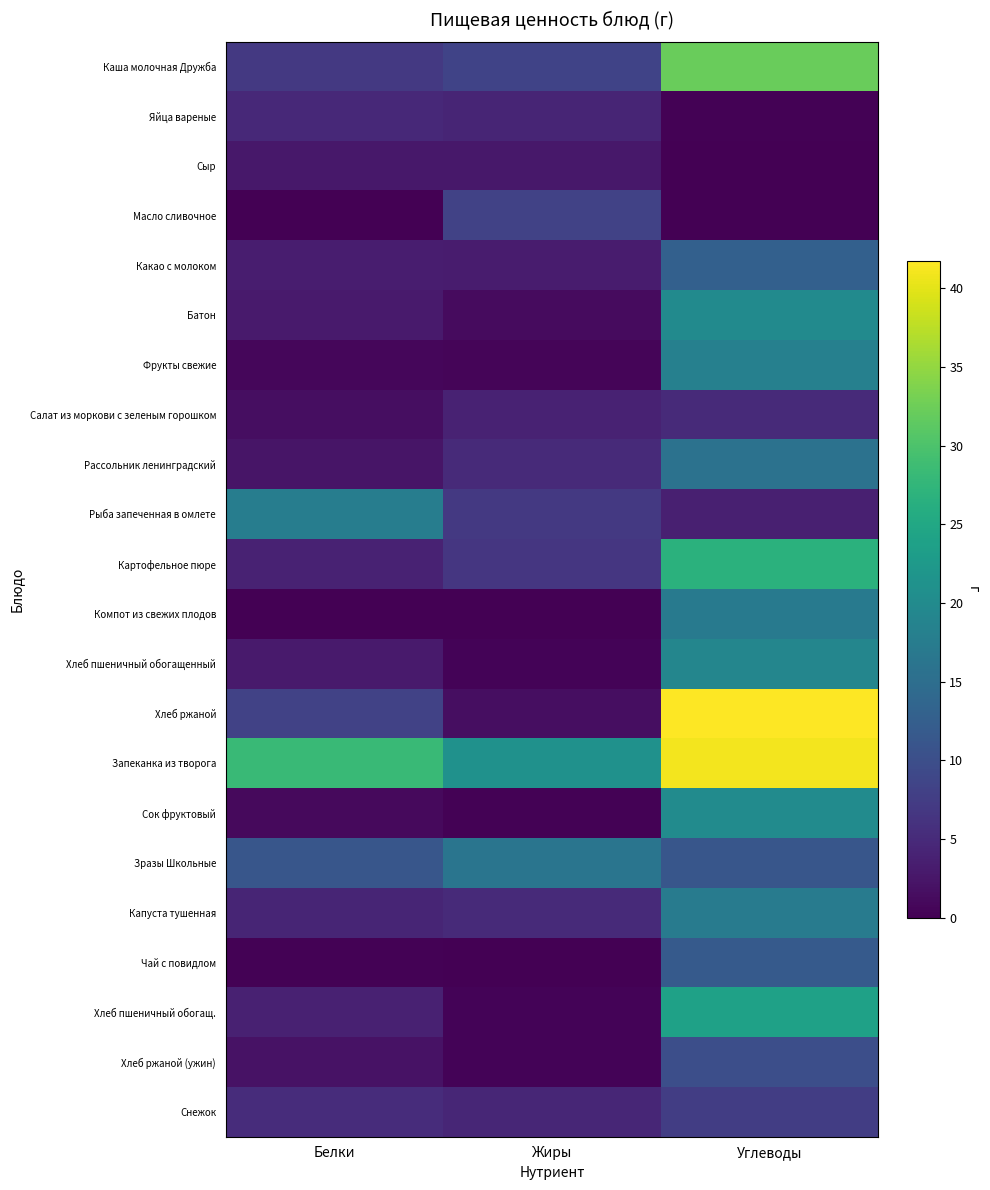

Which label corresponds to the largest value in the chart?

Углеводы